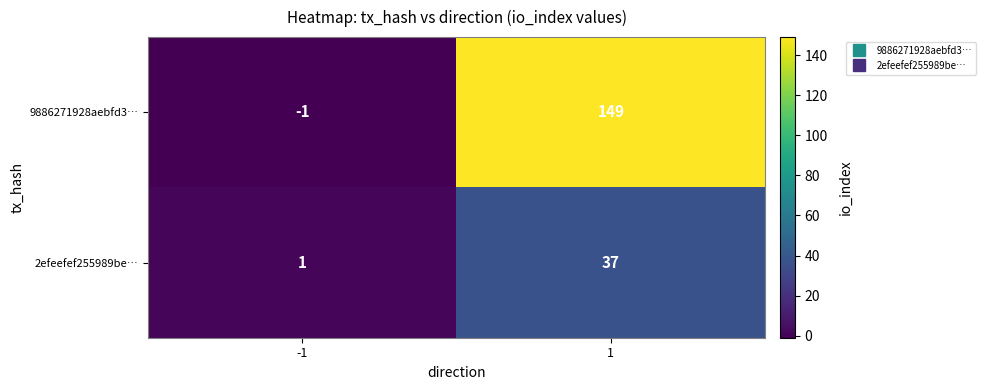

True or false: 9886271928aebfd3… has a value of -1 at -1.

True